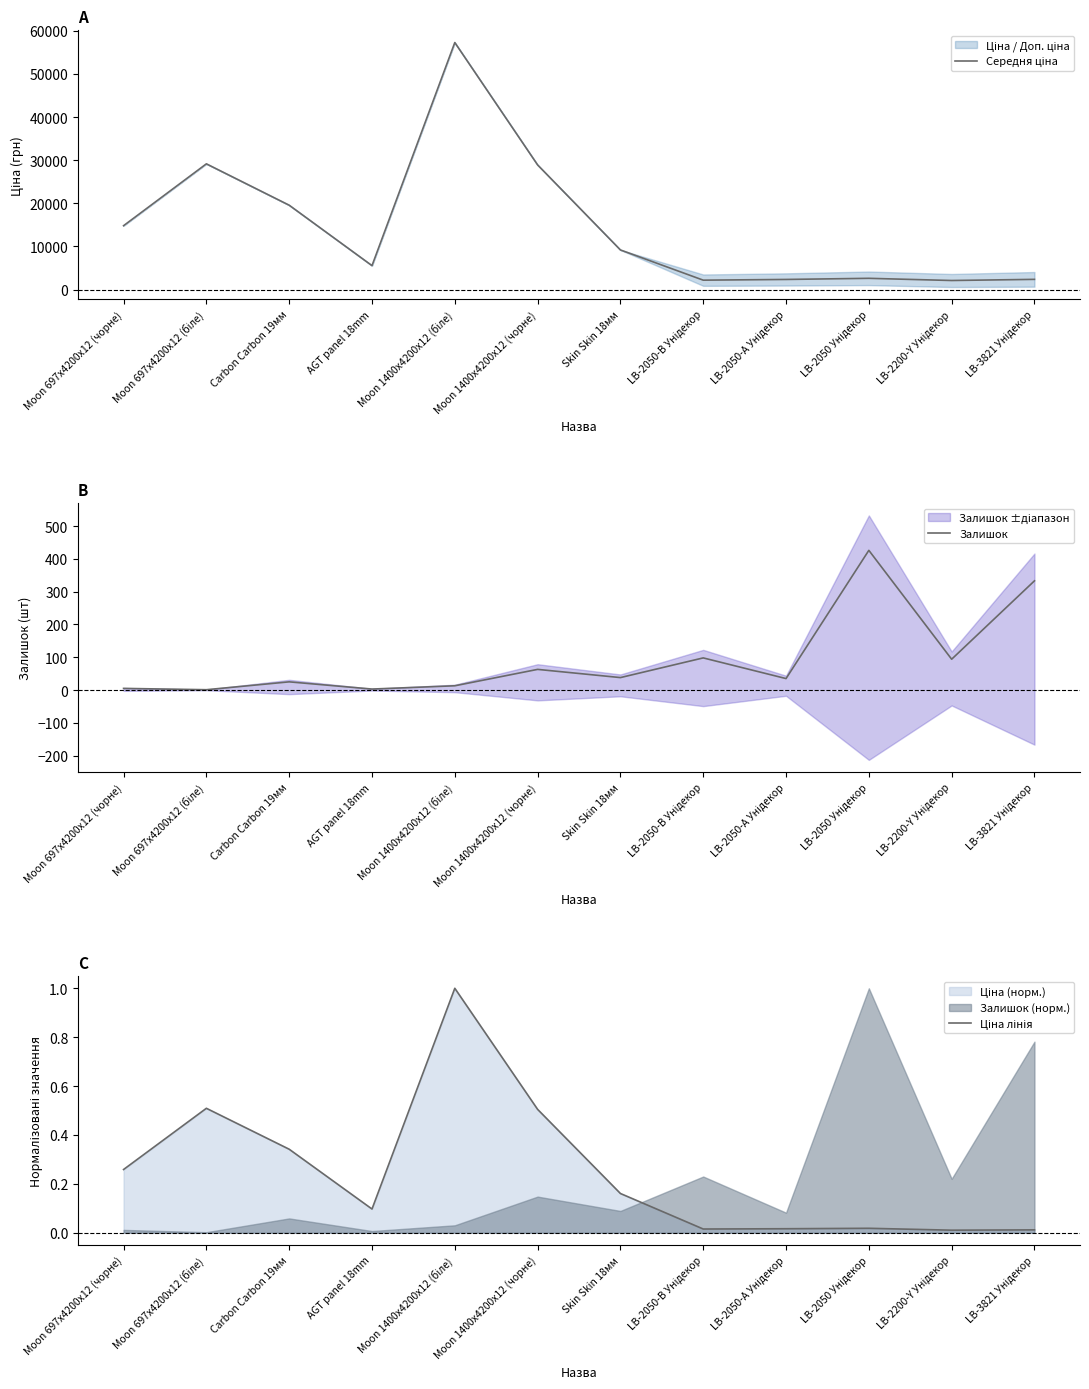

Reading right to left, list all the values displayed in this chart.

Середня ціна: 2381.3	2116.3	2620.9	2360.6	2194.9	9196.3	28901.7	57258.0	5560.3	19564.9	29152.3	14817.6
Залишок: 333.0	94.0	426.0	35.0	98.0	38.0	63.0	13.0	3.0	25.0	1.0	5.0
Ціна лінія: 0.0	0.0	0.0	0.0	0.0	0.2	0.5	1.0	0.1	0.3	0.5	0.3